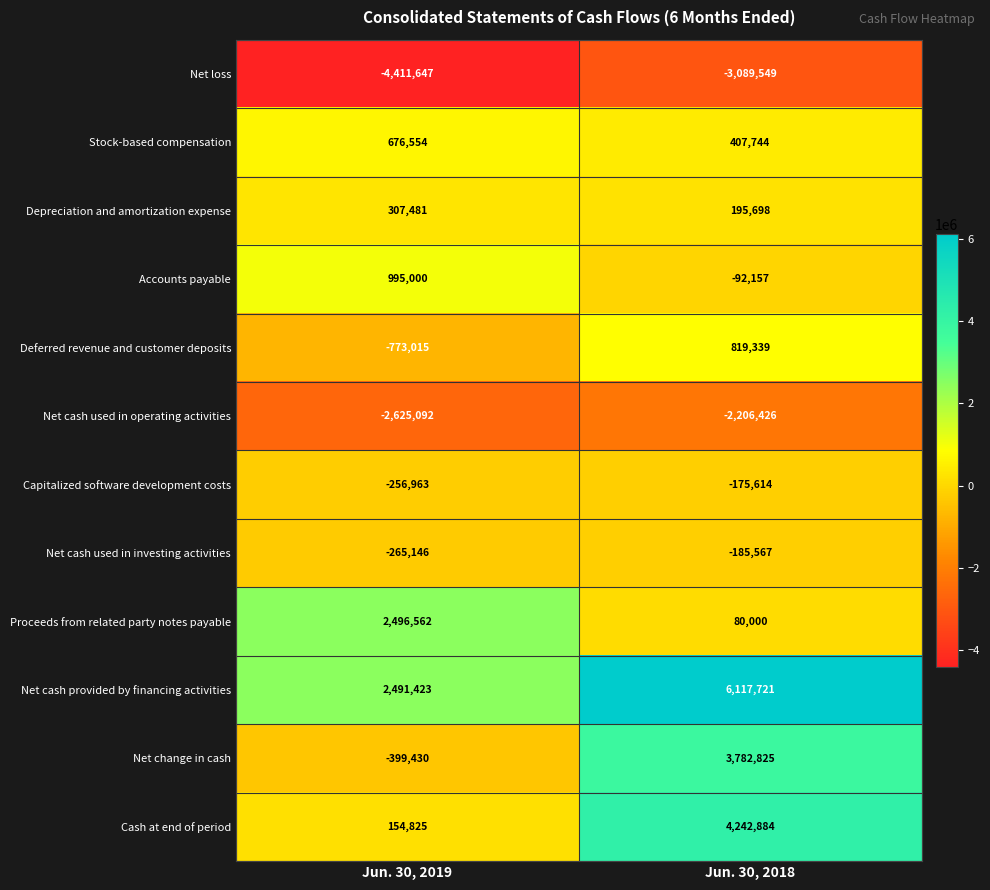

Reading left to right, extract all data points from this chart.

Net loss: Jun. 30, 2019=-4411647	Jun. 30, 2018=-3089549
Stock-based compensation: Jun. 30, 2019=676554	Jun. 30, 2018=407744
Depreciation and amortization expense: Jun. 30, 2019=307481	Jun. 30, 2018=195698
Accounts payable: Jun. 30, 2019=995000	Jun. 30, 2018=-92157
Deferred revenue and customer deposits: Jun. 30, 2019=-773015	Jun. 30, 2018=819339
Net cash used in operating activities: Jun. 30, 2019=-2625092	Jun. 30, 2018=-2206426
Capitalized software development costs: Jun. 30, 2019=-256963	Jun. 30, 2018=-175614
Net cash used in investing activities: Jun. 30, 2019=-265146	Jun. 30, 2018=-185567
Proceeds from related party notes payable: Jun. 30, 2019=2496562	Jun. 30, 2018=80000
Net cash provided by financing activities: Jun. 30, 2019=2491423	Jun. 30, 2018=6117721
Net change in cash: Jun. 30, 2019=-399430	Jun. 30, 2018=3782825
Cash at end of period: Jun. 30, 2019=154825	Jun. 30, 2018=4242884